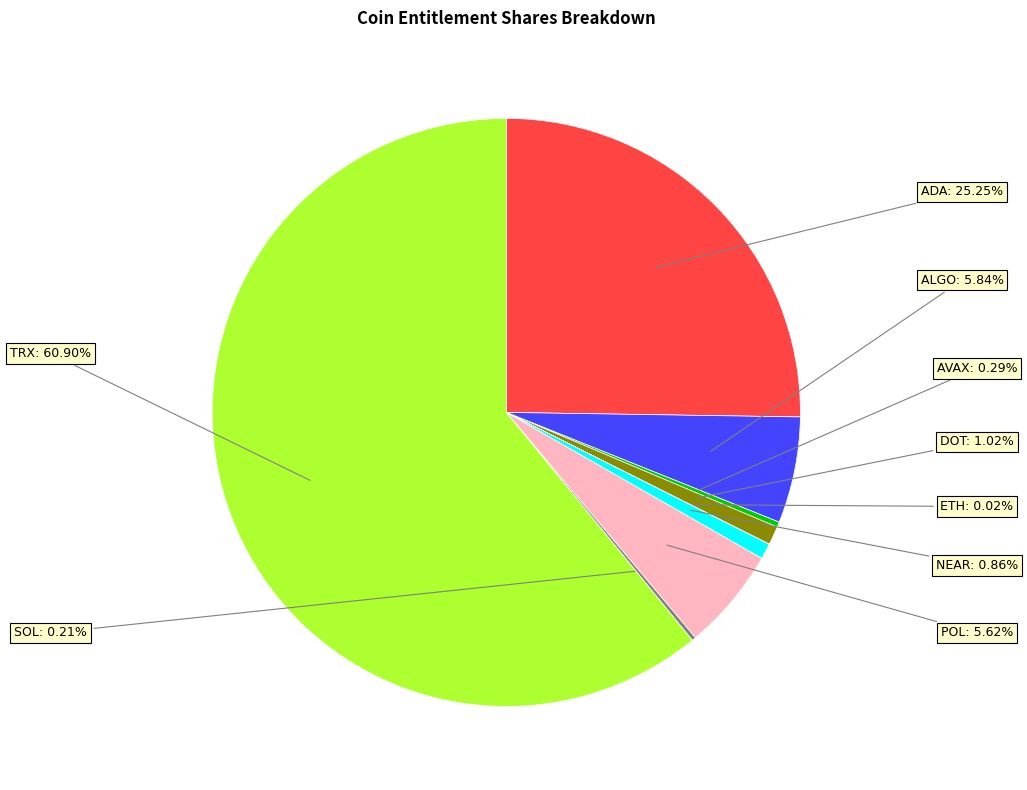

Does AVAX represent more than half of the total?

No